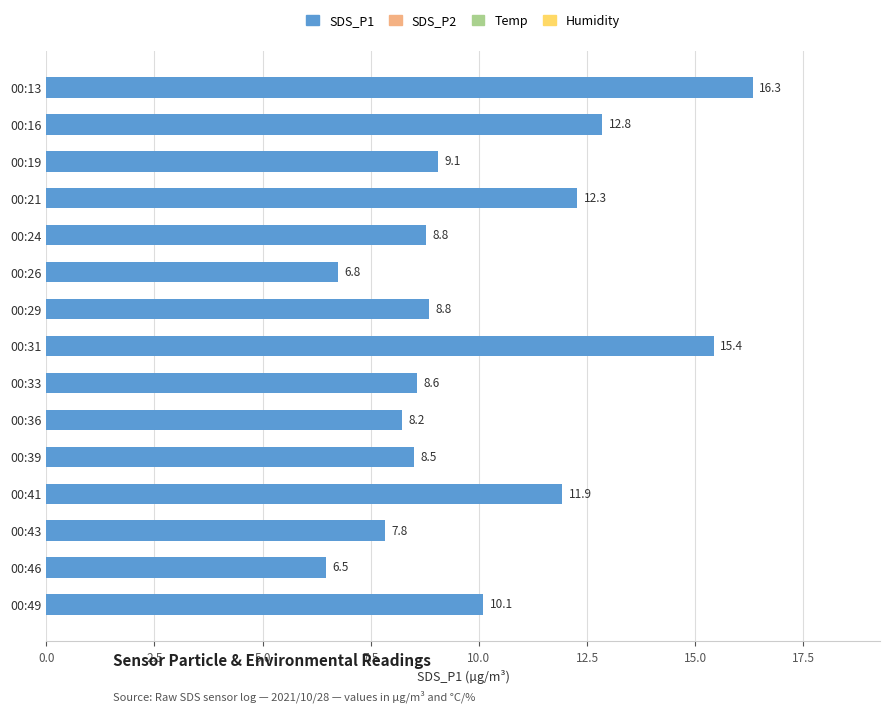

True or false: the data shows 7.8 at 00:43.

True